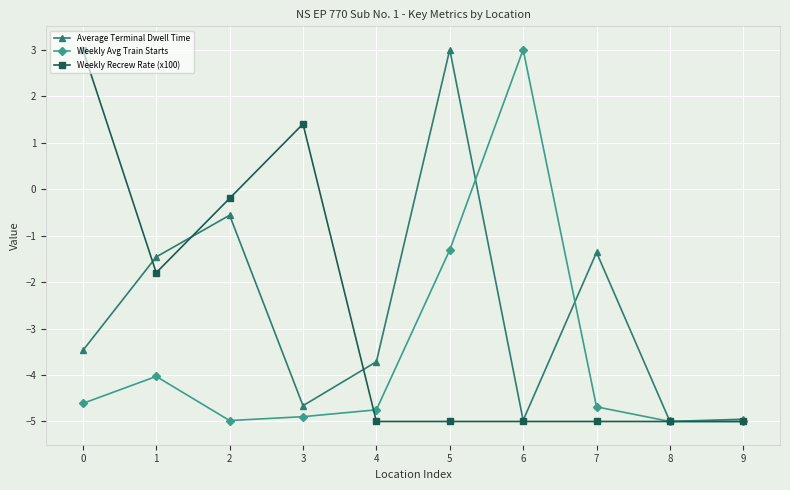

What is the minimum value for Weekly Avg Train Starts?

-5.0